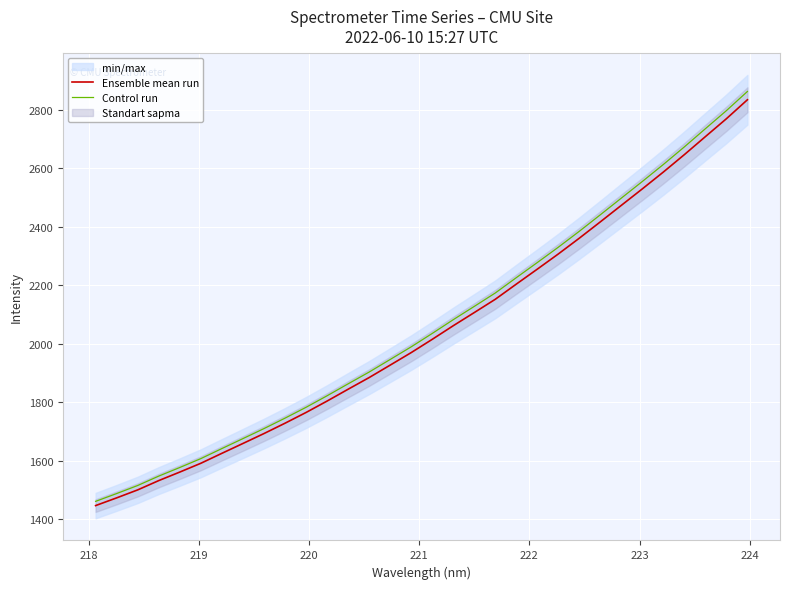

What is the value of the Ensemble mean run point at the 30th from the left?

2708.0